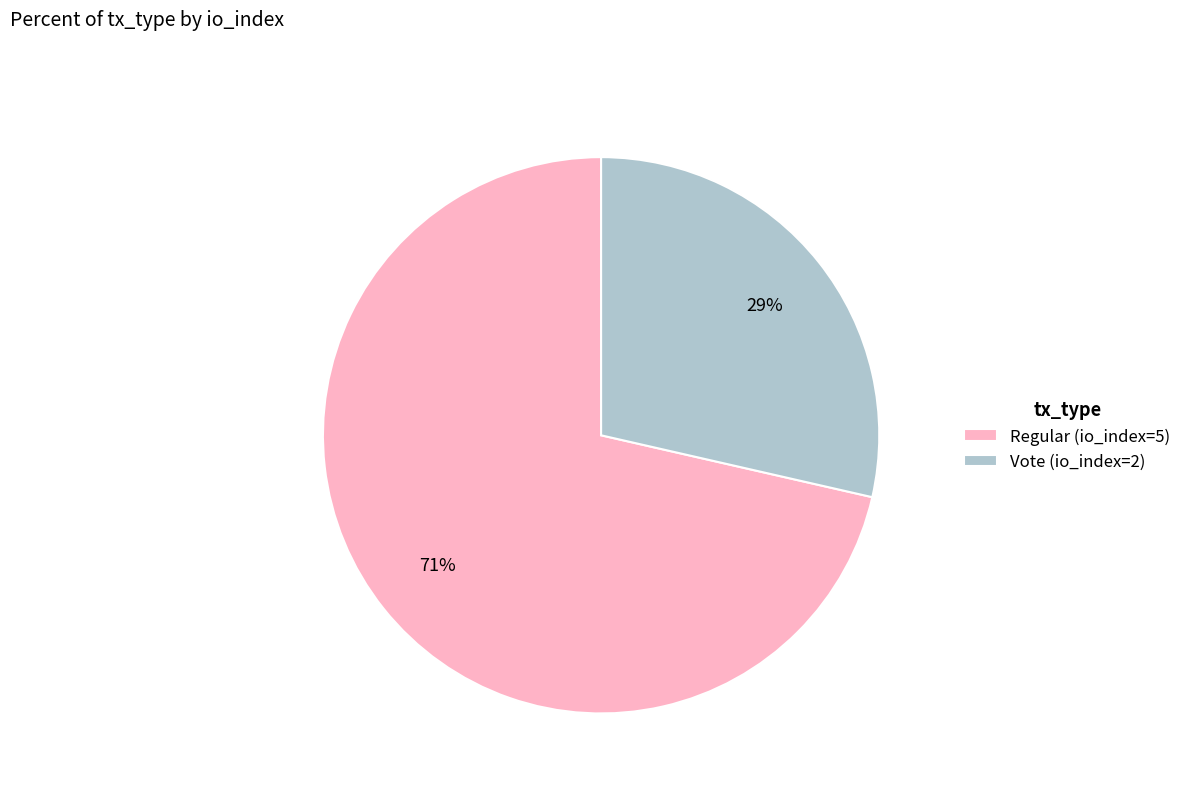

Rank the categories by value from lowest to highest.

Vote (io_index=2), Regular (io_index=5)